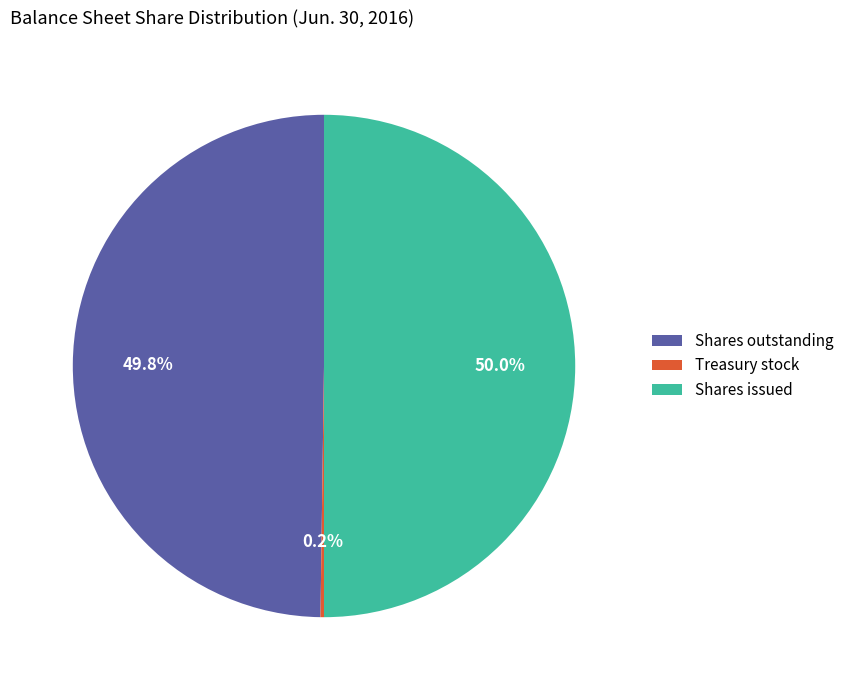

What portion of the pie excludes Shares issued?

50.0%